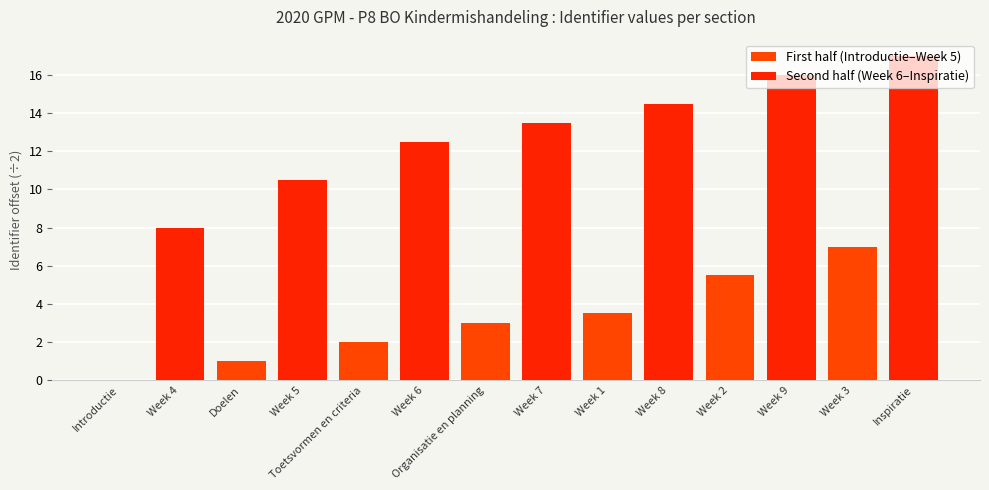

What is the average value of the First half (Introductie–Week 5) series?

3.1